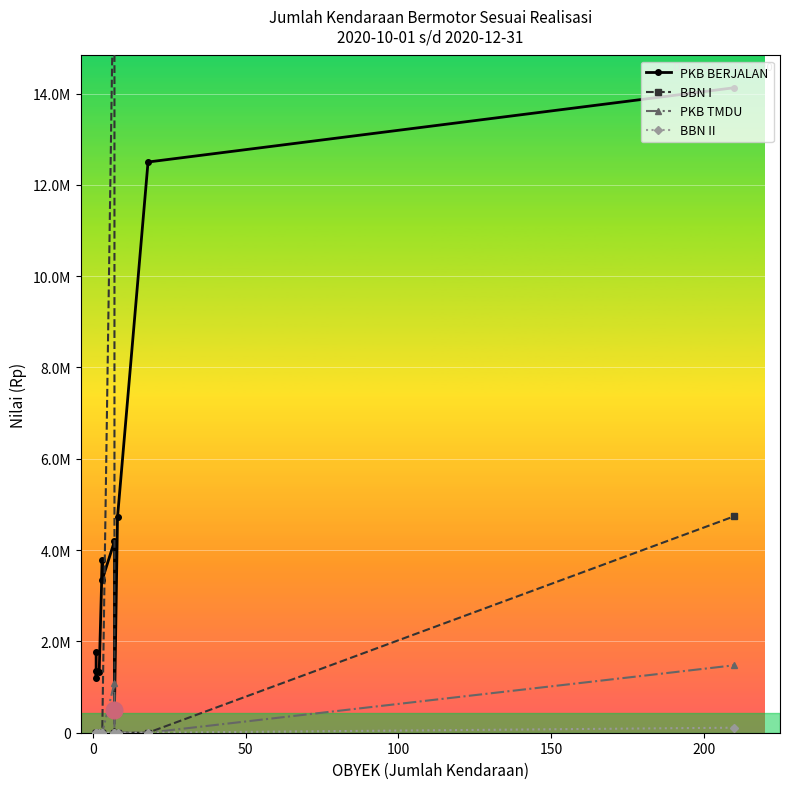

True or false: BBN II and PKB TMDU cross at least once.

False